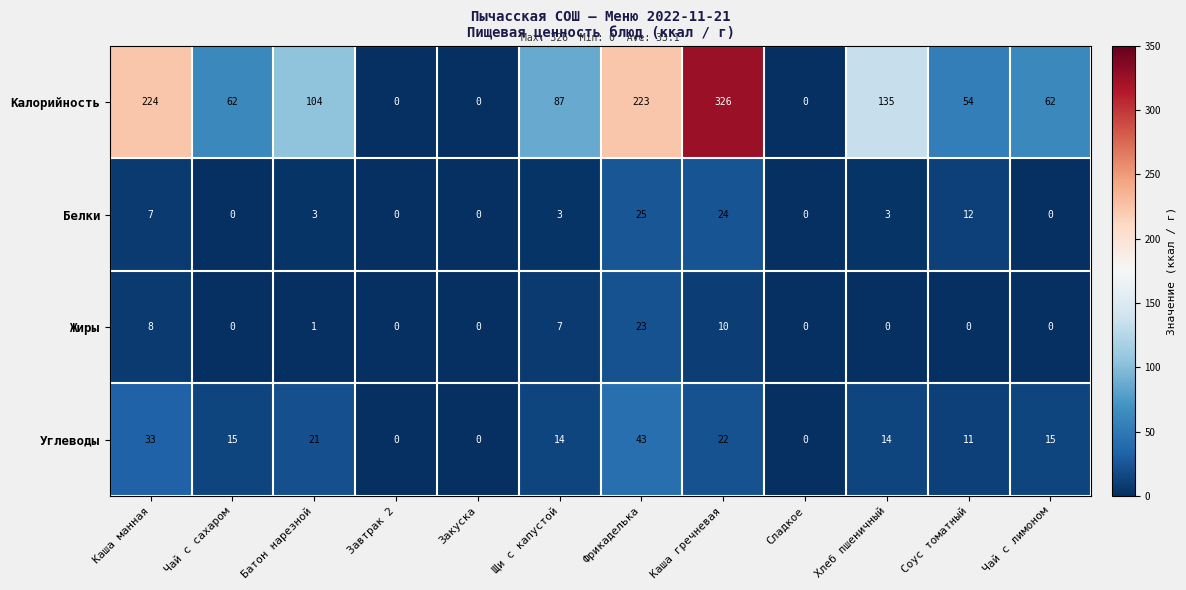

How many series are shown in this chart?

4